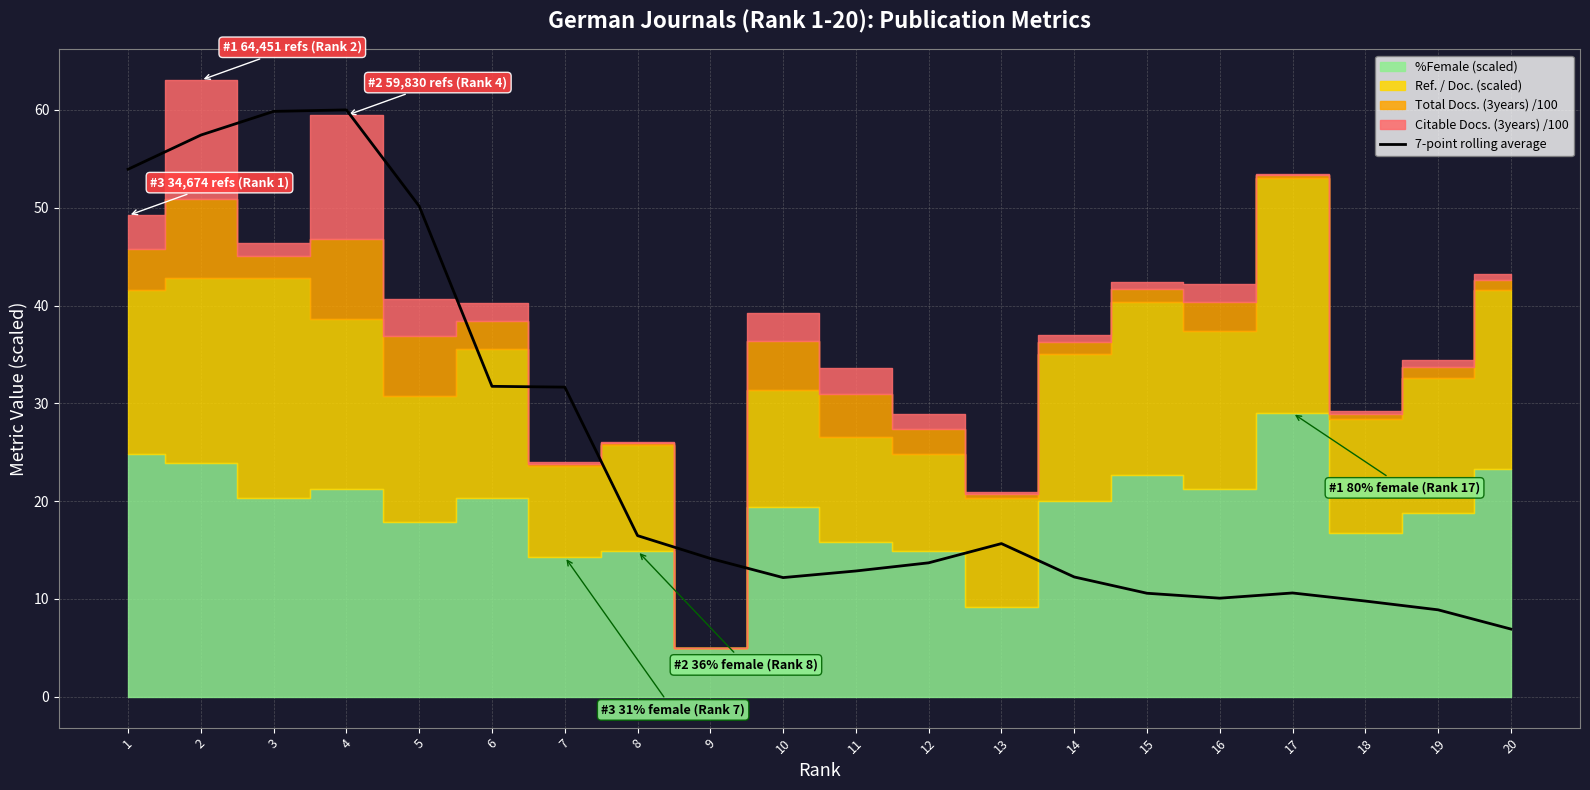

What is the maximum value for 7-point rolling average?

60.0